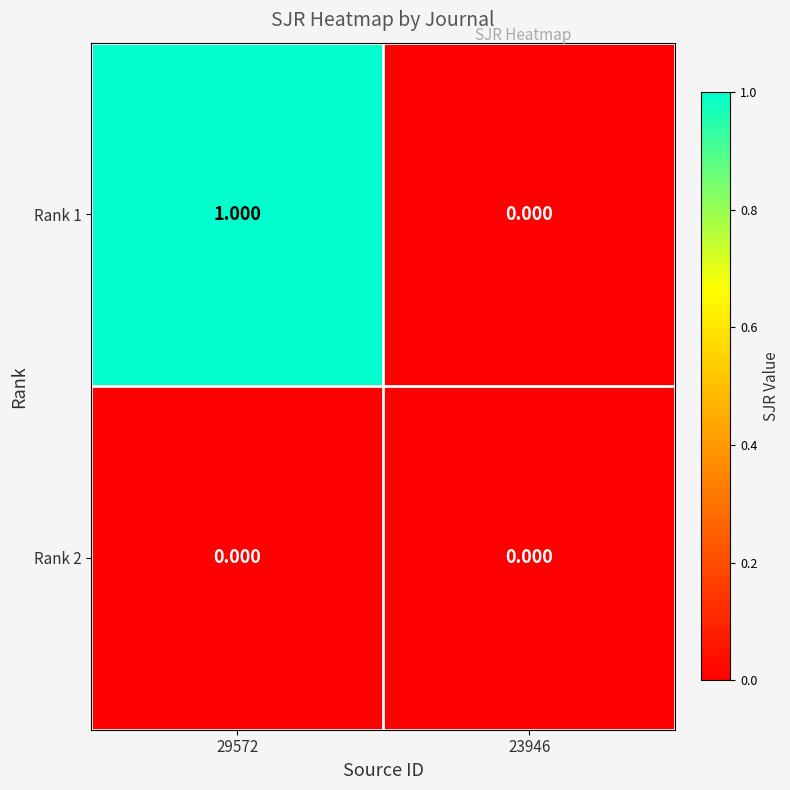

Is the value of Rank 2 at 23946 greater than the value of Rank 1 at 29572?

No